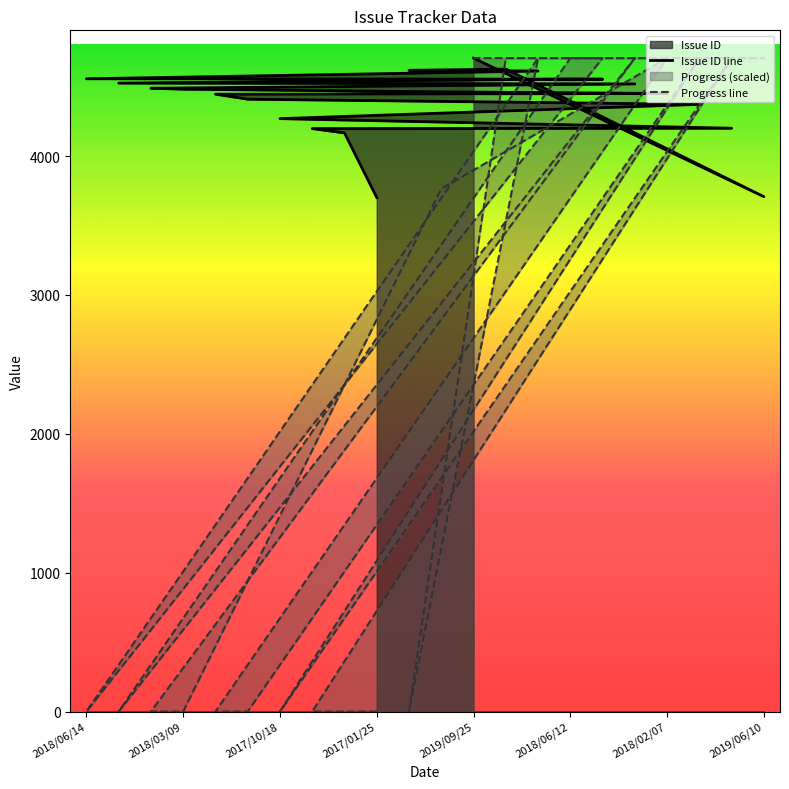

What is the label of the 19th point from the left?

2018/02/07